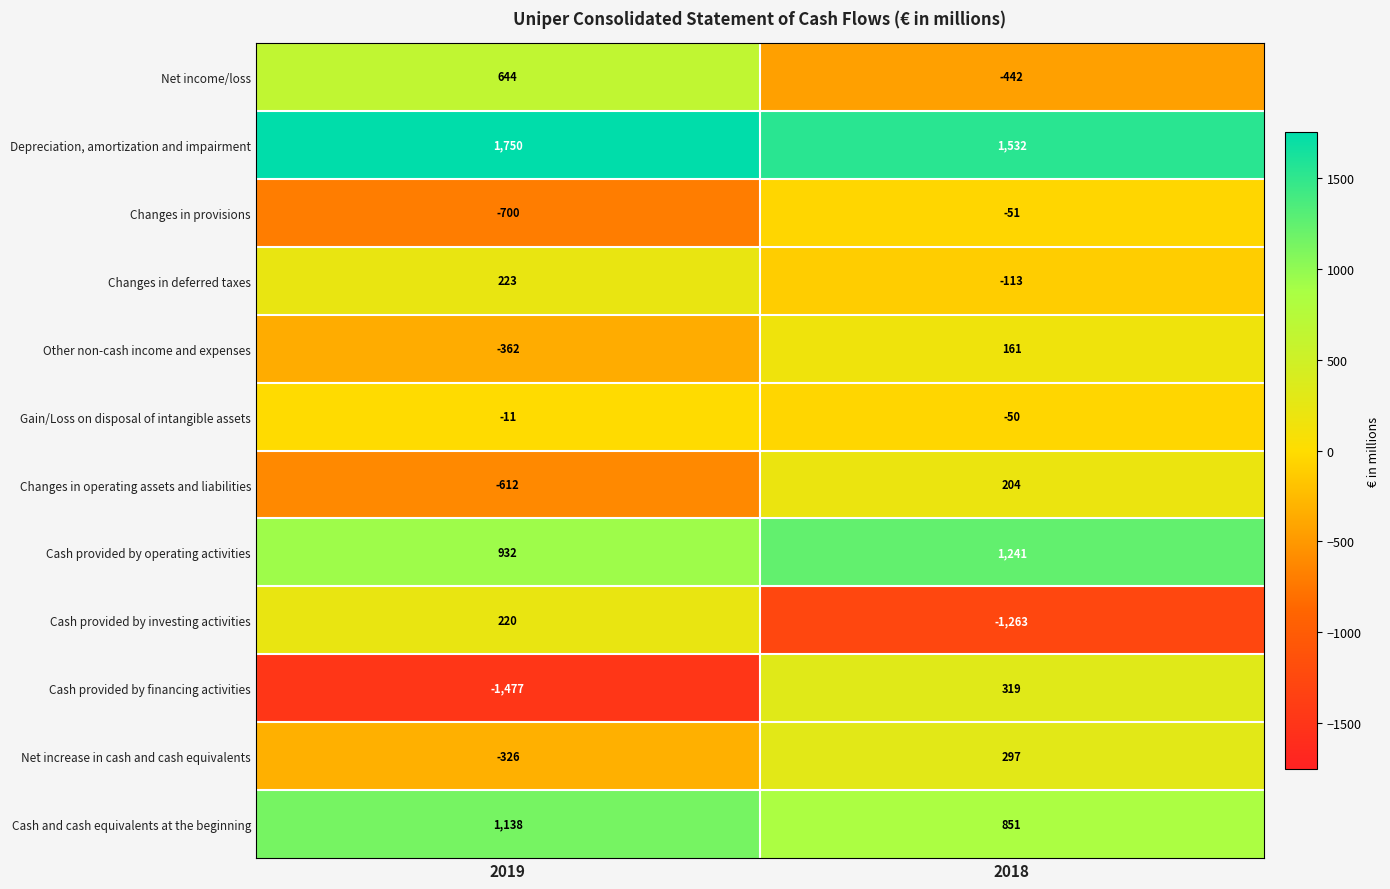

Which category has the lowest value across all series?

2019